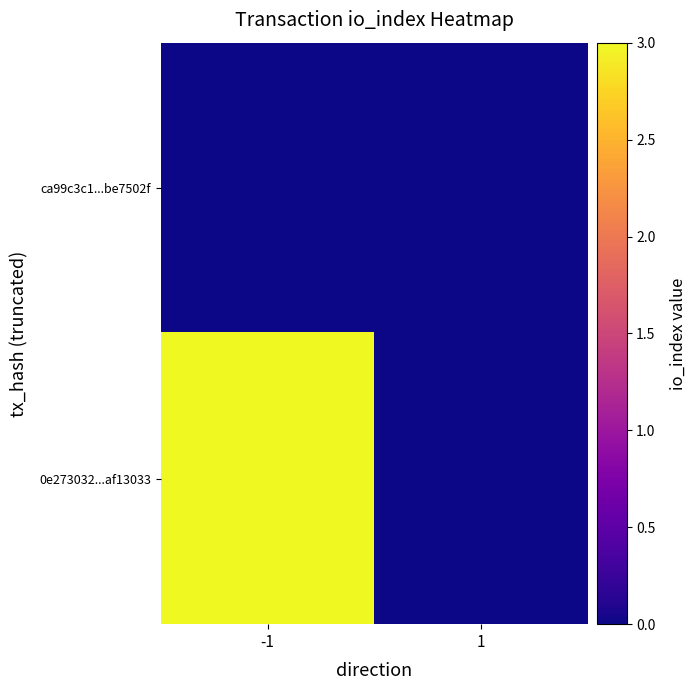

Which series has the widest spread of values?

0e273032...af13033